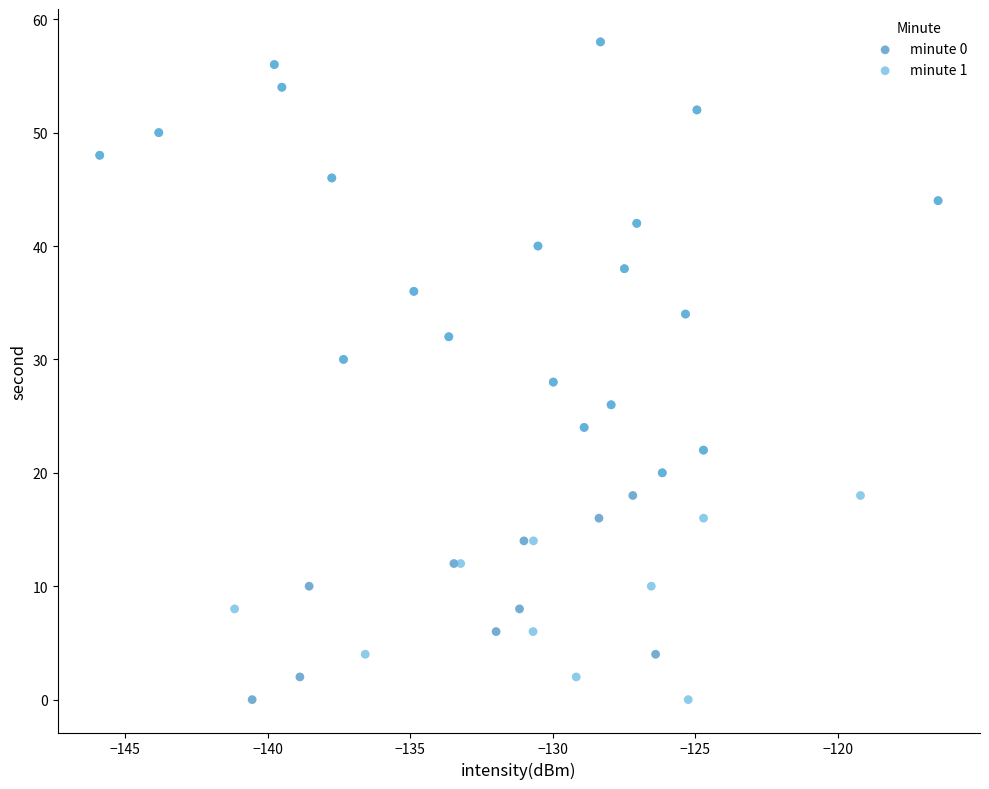

What are all the series names shown in the legend?

minute 0, minute 1